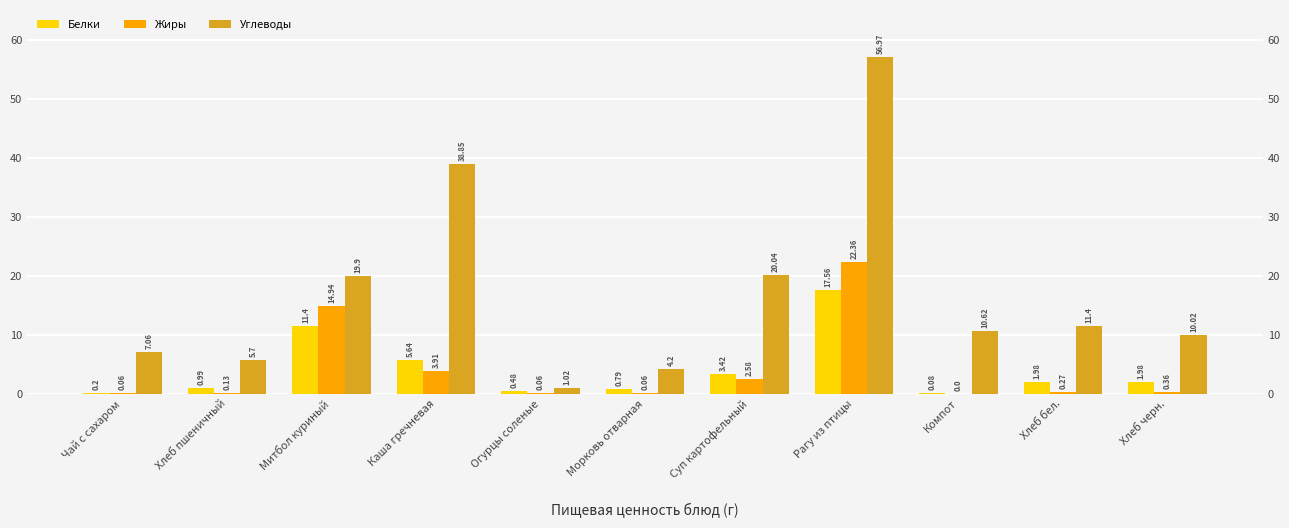

Which series has the widest spread of values?

Углеводы